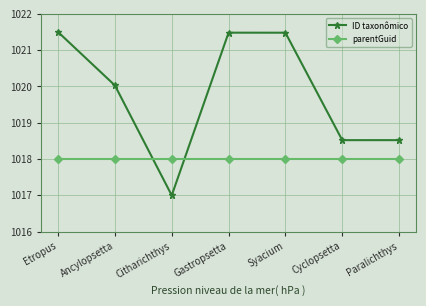

Is it true that ID taxonômico equals 396.0 at Cyclopsetta?

False